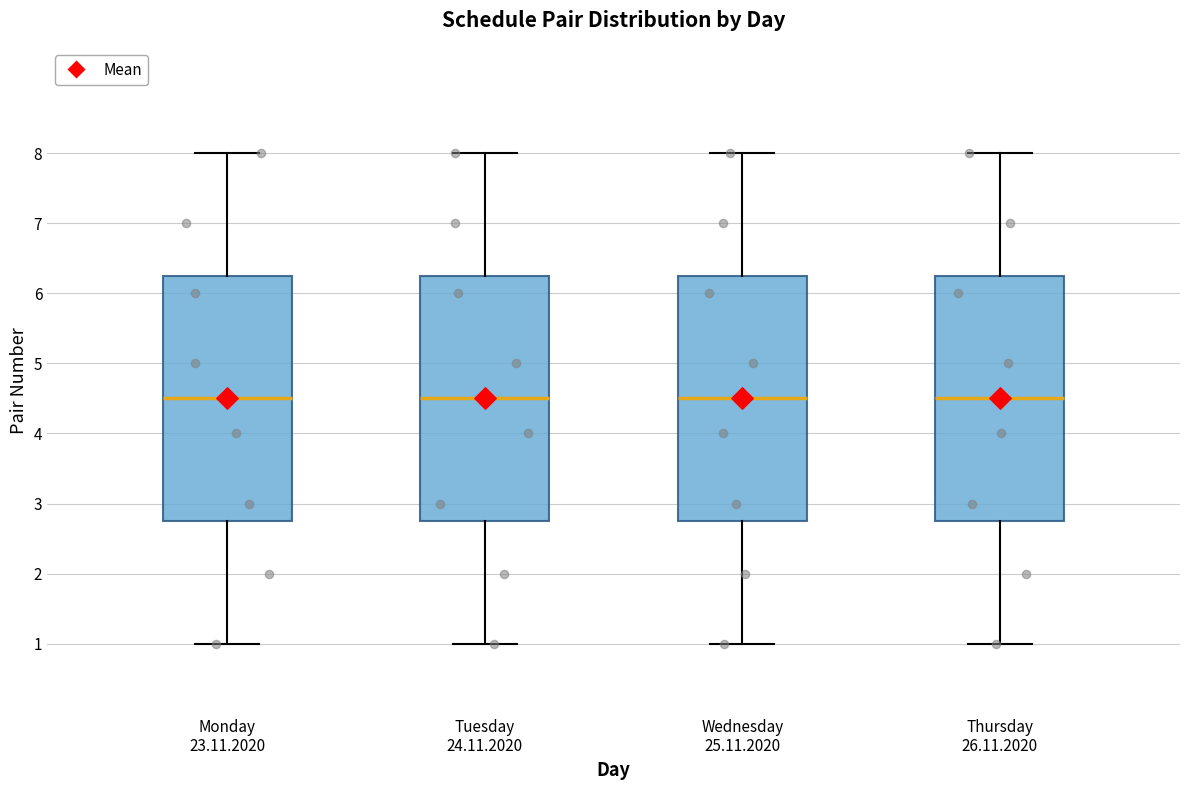

Reading left to right, transcribe this box plot: for each box, give where its median line is, the range the box spans, and where its two whiskers end, as read against the y-axis. The values are not printed on the chart, so give them approximately, as read against the axis.

Monday 23.11.2020: median 4.5, box 2.8 to 6.3, whiskers 1.0 to 8.0
Tuesday 24.11.2020: median 4.5, box 2.8 to 6.3, whiskers 1.0 to 8.0
Wednesday 25.11.2020: median 4.5, box 2.8 to 6.3, whiskers 1.0 to 8.0
Thursday 26.11.2020: median 4.5, box 2.8 to 6.3, whiskers 1.0 to 8.0